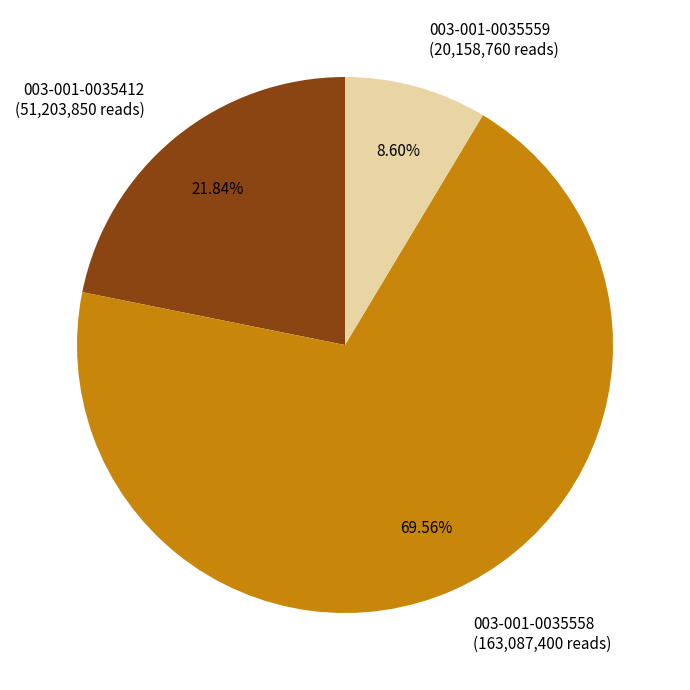

True or false: 003-001-0035559 accounts for 9% of the total.

True